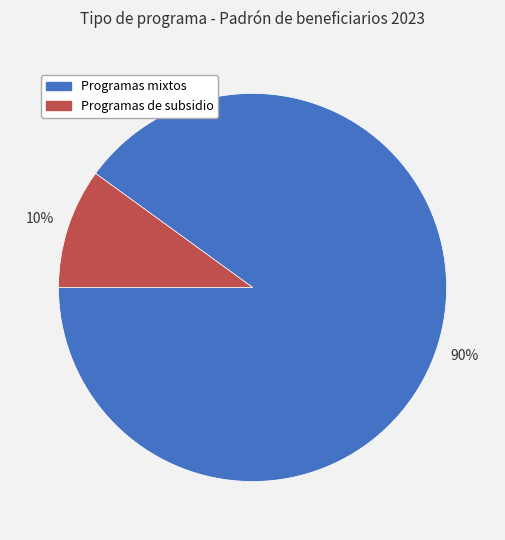

The Programas de subsidio slice represents 10% of the pie. True or false?

True